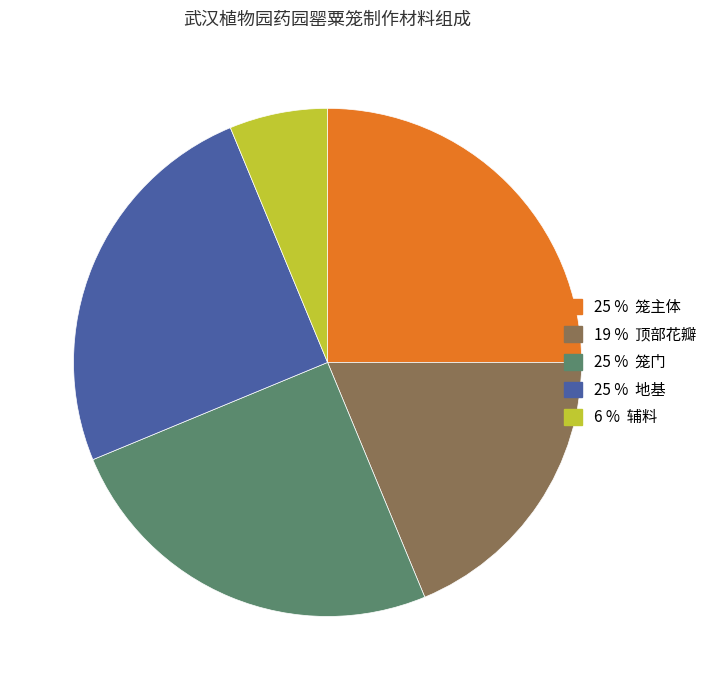

Is there a majority slice in this chart?

No